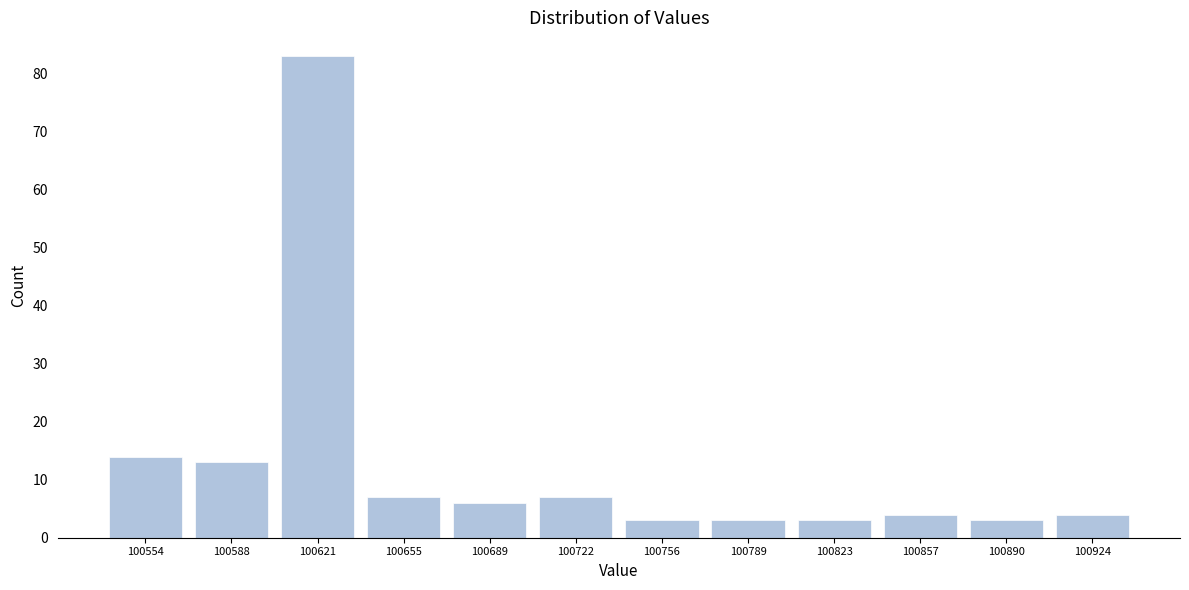

Reading left to right, list every bar in this chart as the range it spans on the x-axis followed by its height. Neither the bar edges nor the heights are printed on the chart, so give them approximately, as read against the axes.

100535 to 100570: 14
100570 to 100605: 13
100605 to 100640: 83
100640 to 100670: 7
100670 to 100705: 6
100705 to 100740: 7
100740 to 100775: 3
100775 to 100805: 3
100805 to 100840: 3
100840 to 100875: 4
100875 to 100905: 3
100905 to 100940: 4